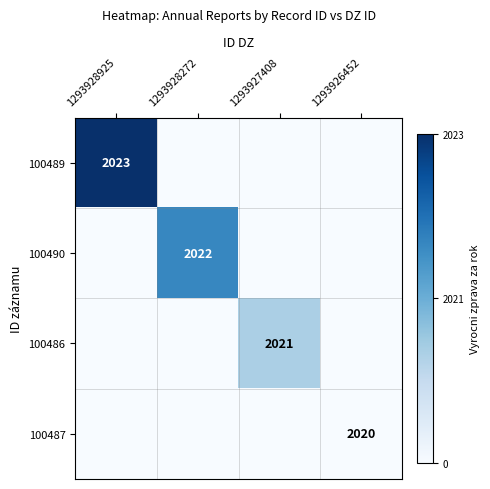

True or false: 100487 has a value of 2020 at 1293926452.

True